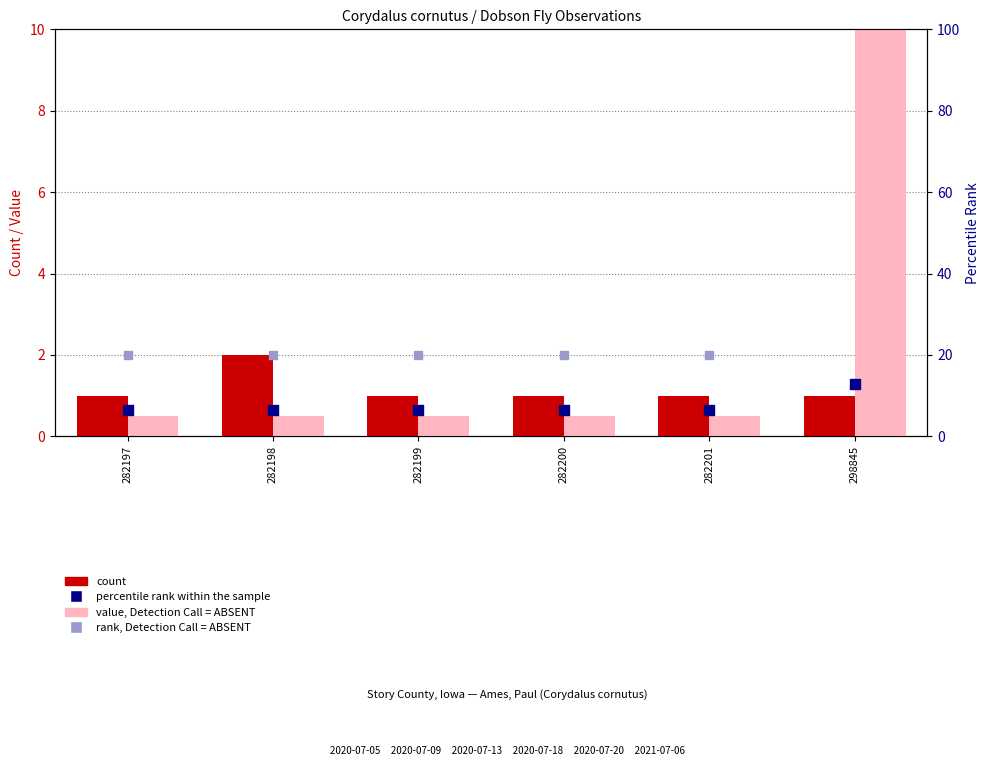

At how many categories does at least one series exceed 42?

1